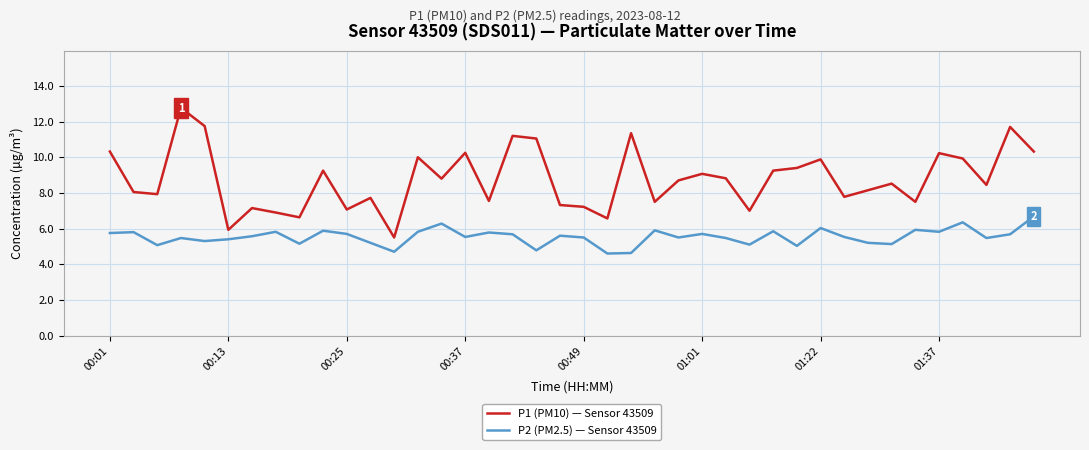

Rank the series by their maximum value, from highest to lowest.

P1 (PM10) — Sensor 43509, P2 (PM2.5) — Sensor 43509